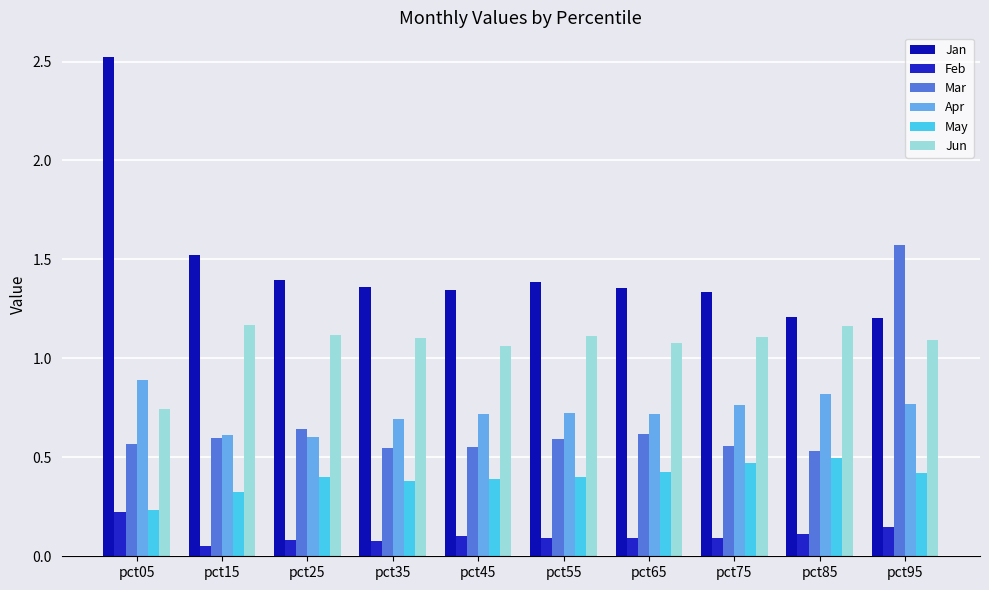

Which has a higher value, pct25 or pct35?

pct25